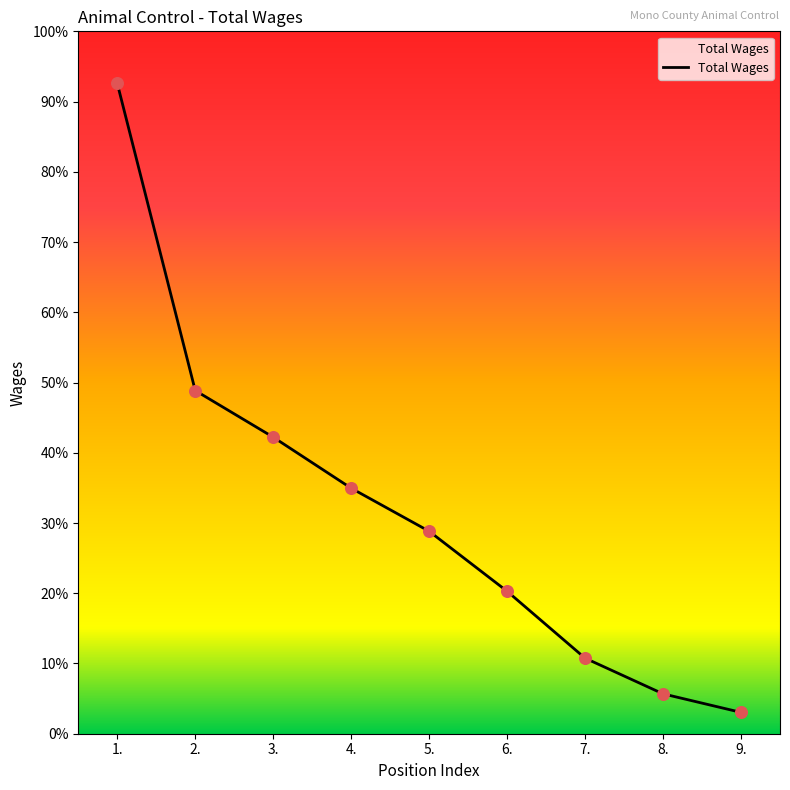

Between 4. and 2., which is larger?

2.